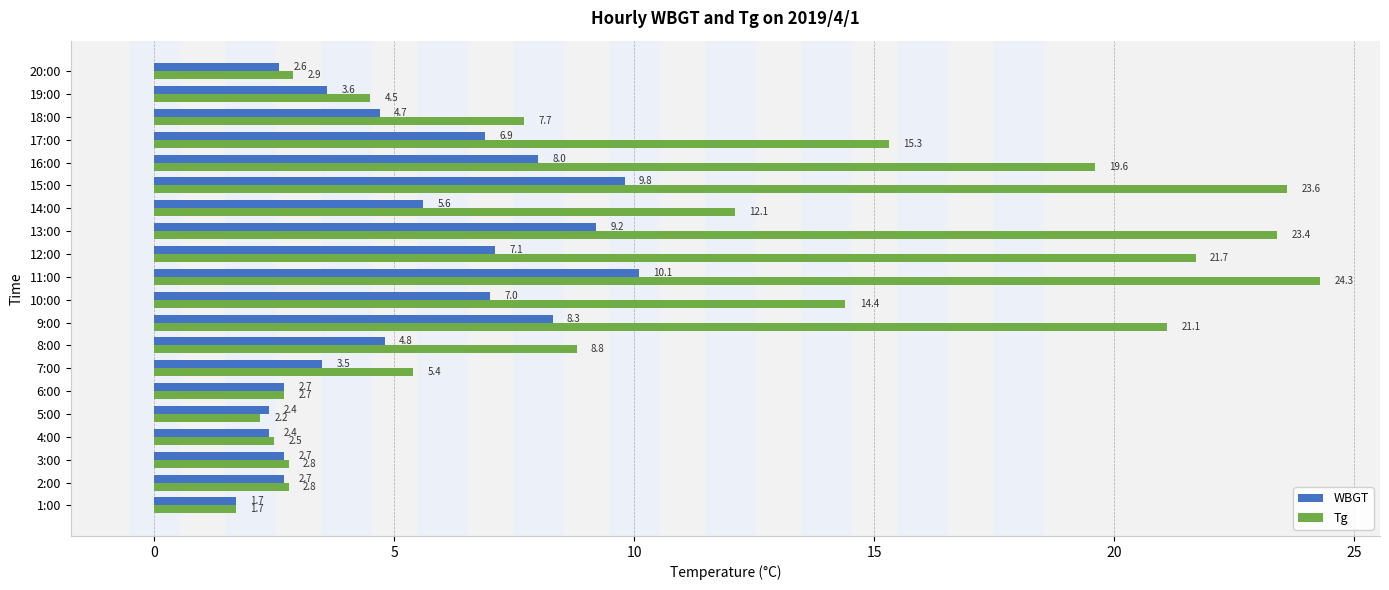

What are all the series names shown in the legend?

WBGT, Tg